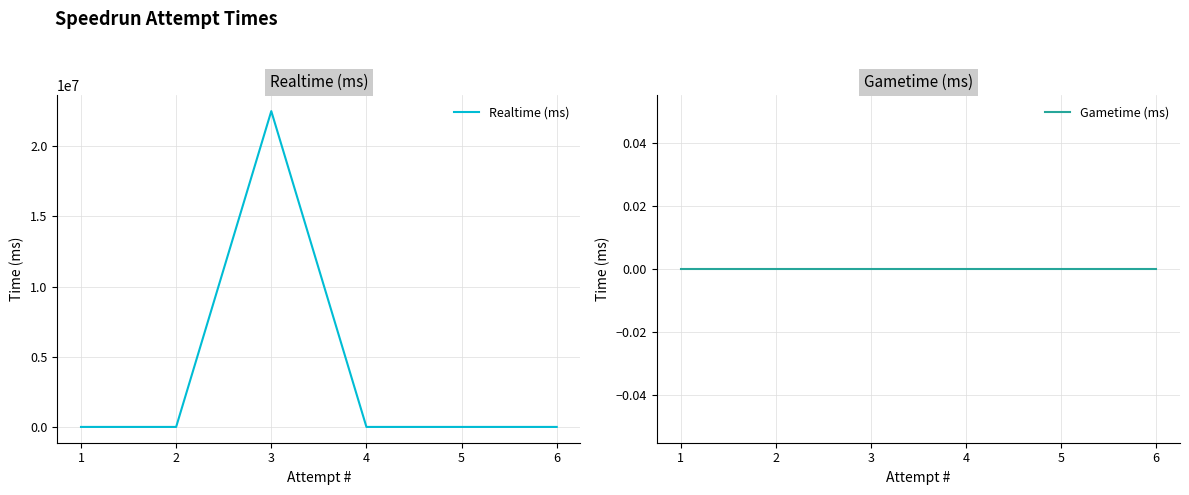

Is the value of Gametime (ms) at 4 greater than the value of Realtime (ms) at 1?

No